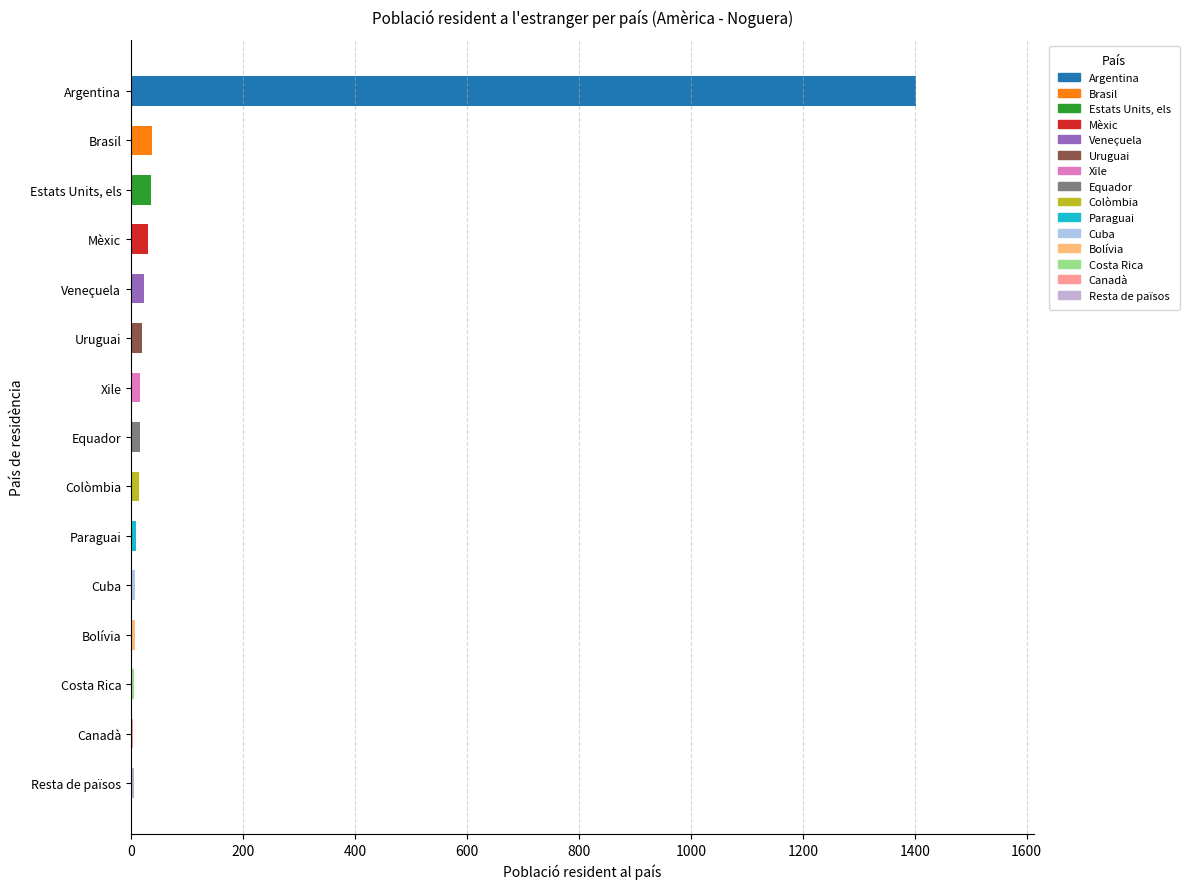

What is the maximum value shown in the chart?

1403